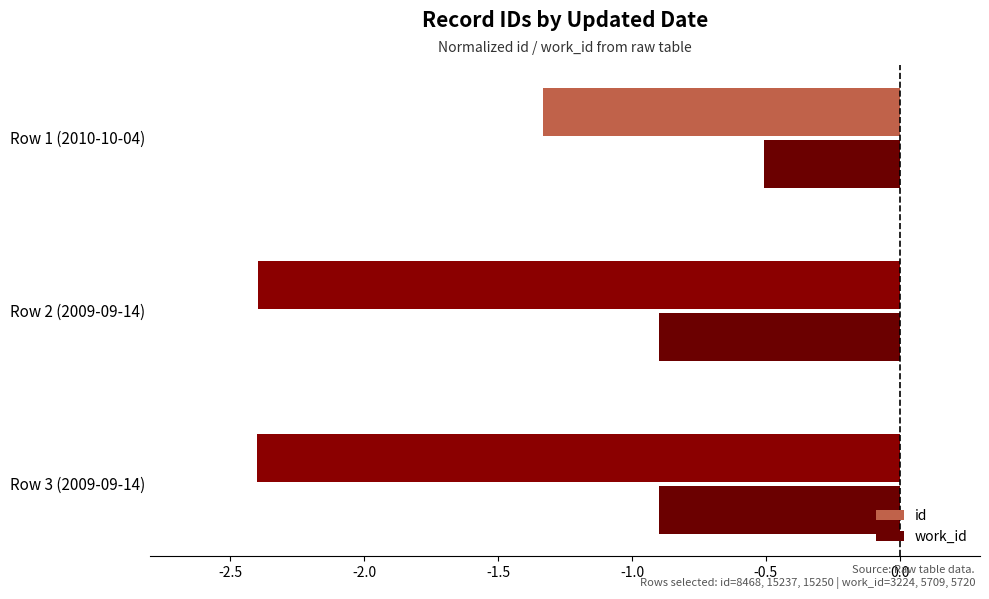

What is the maximum value for work_id?

-0.5